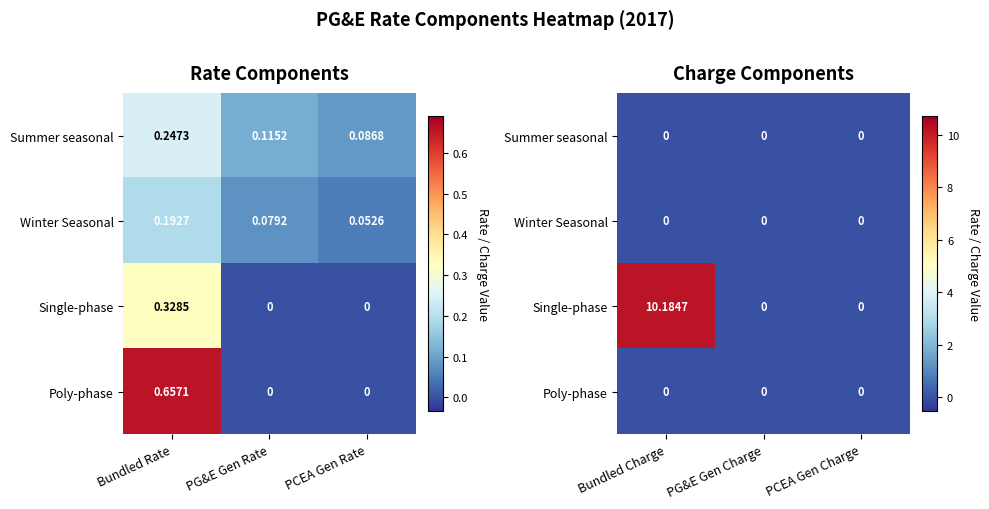

What is the greatest value displayed?

10.2